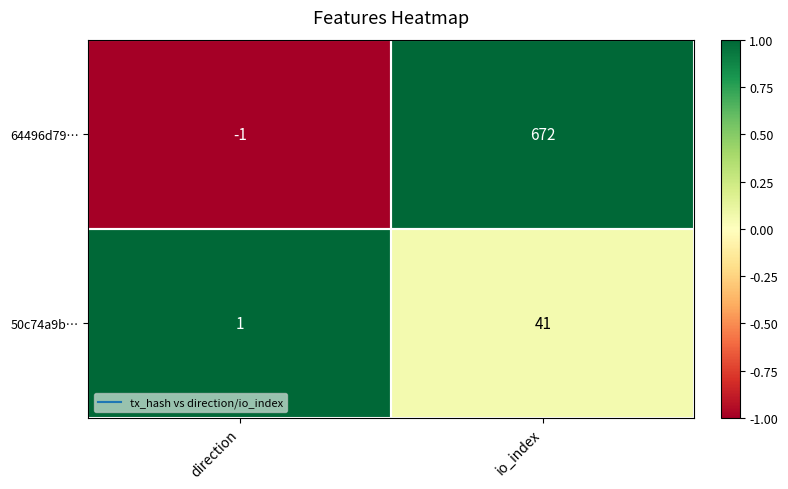

What is the total value across all series at io_index?

713